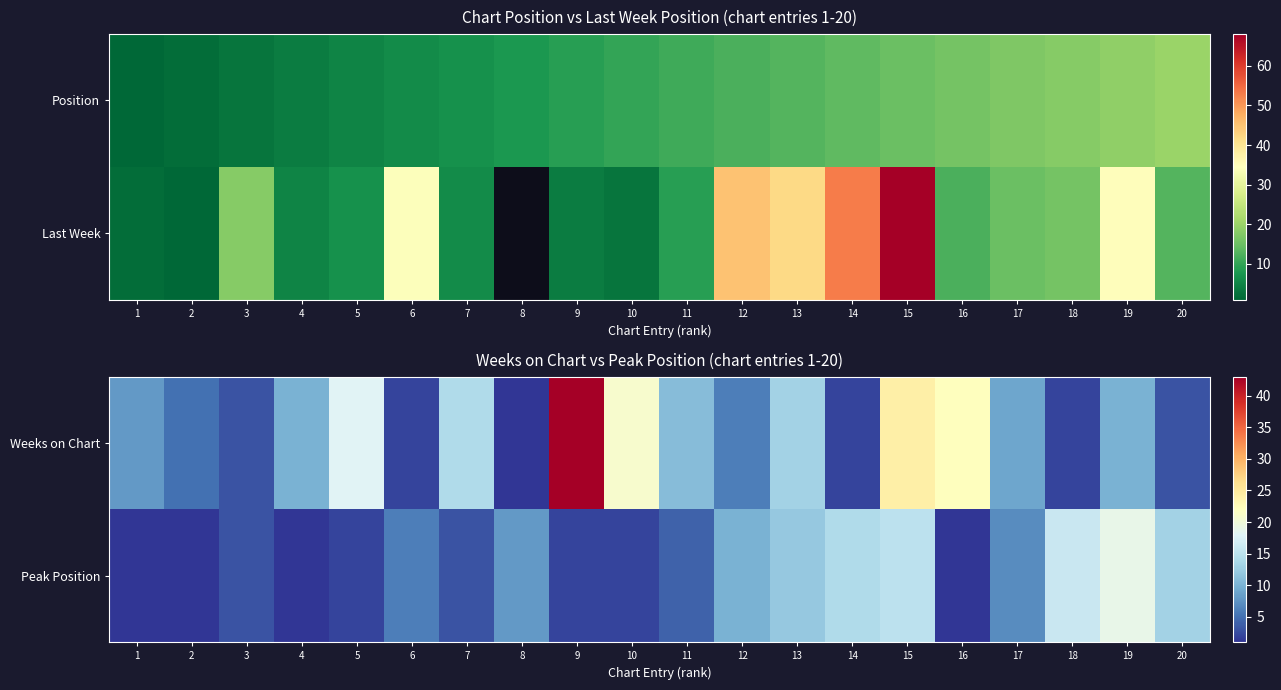

What is the minimum value for Weeks on Chart?

1